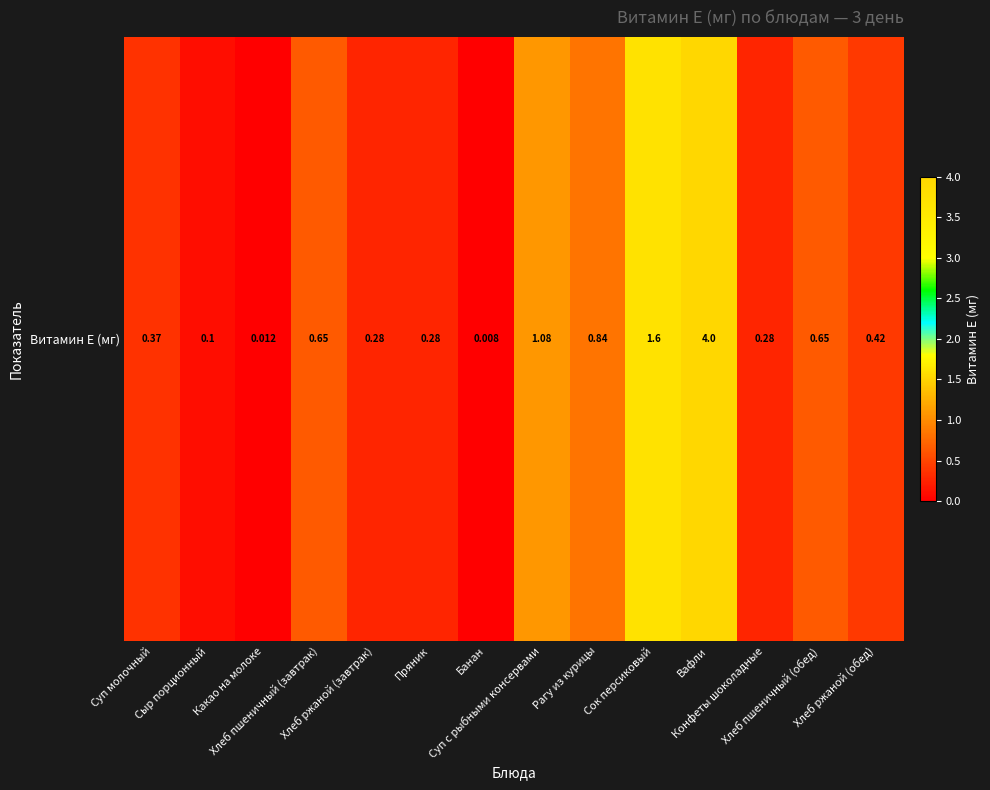

Rank the categories by value from lowest to highest.

Банан, Какао на молоке, Сыр порционный, Хлеб ржаной (завтрак), Пряник, Конфеты шоколадные, Суп молочный, Хлеб ржаной (обед), Хлеб пшеничный (завтрак), Хлеб пшеничный (обед), Рагу из курицы, Суп с рыбными консервами, Сок персиковый, Вафли